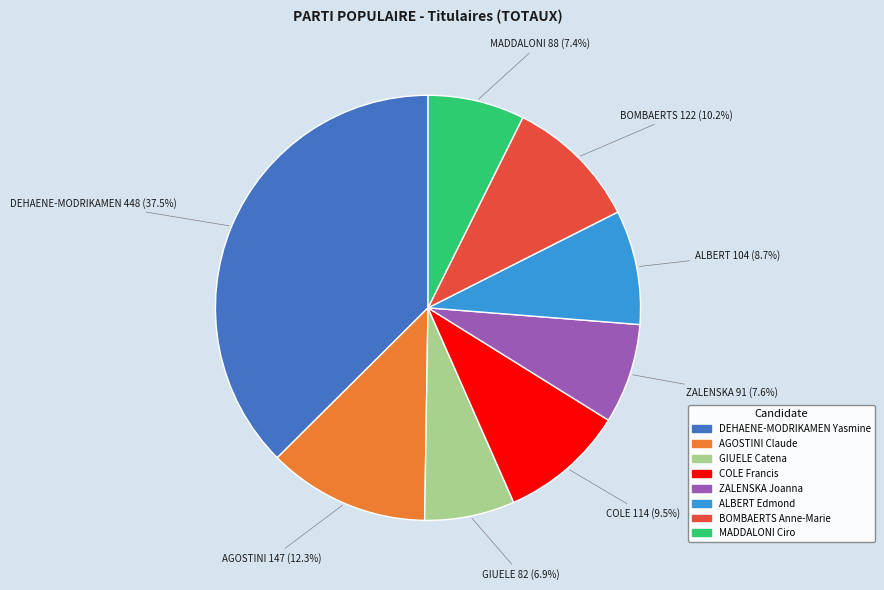

Combined, what portion of the pie is COLE Francis and DEHAENE-MODRIKAMEN Yasmine?

47.0%